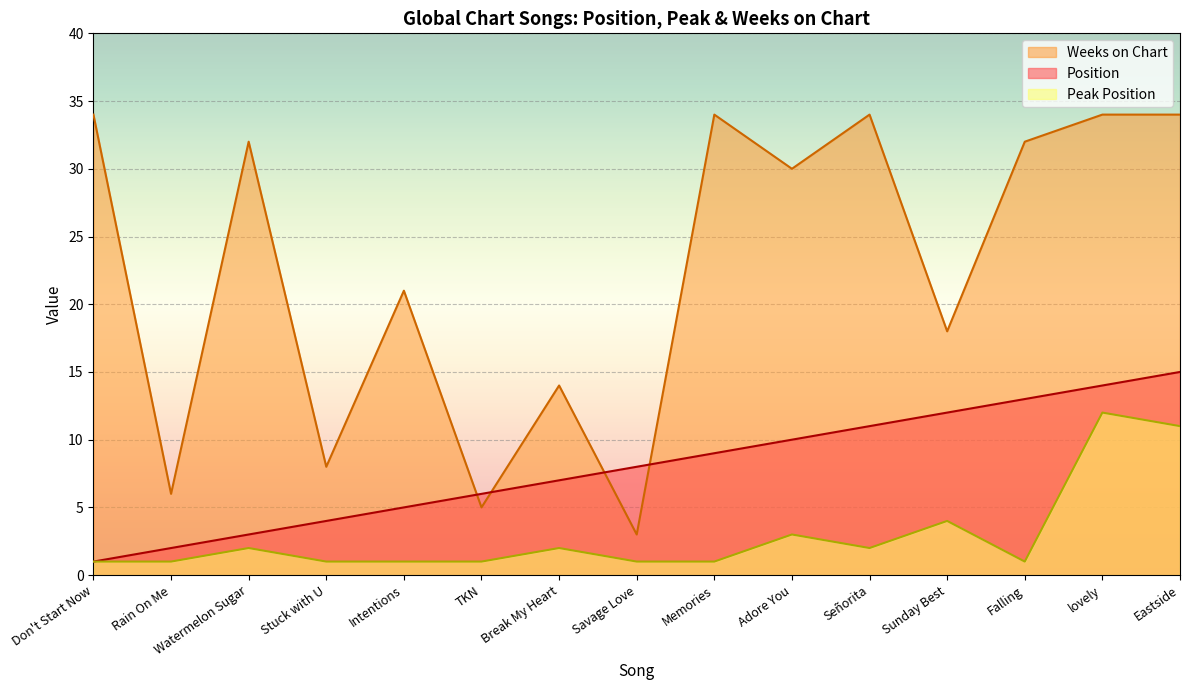

True or false: Position and Peak Position cross at least once.

False